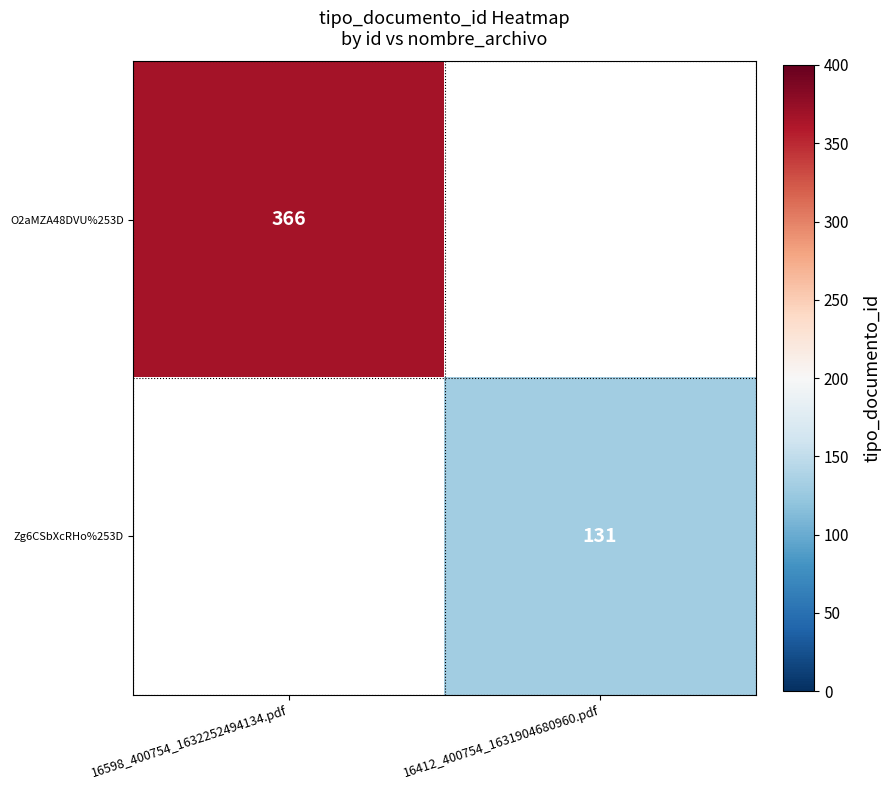

The O2aMZA48DVU%253D series shows 139 at 16598_400754_1632252494134.pdf. True or false?

False